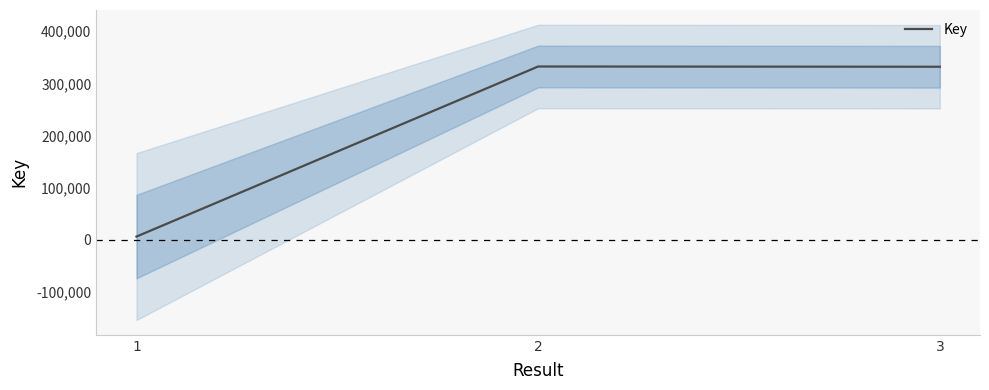

How many data points are above 331957?

1